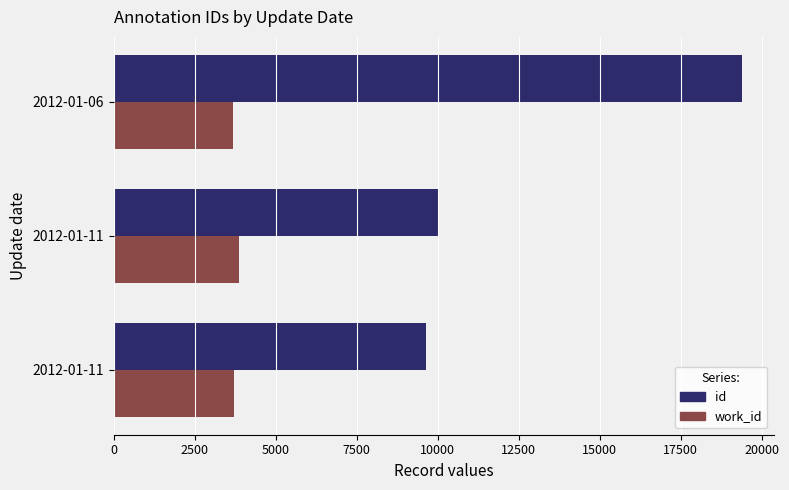

List the series in order of their overall mean, highest first.

id, work_id